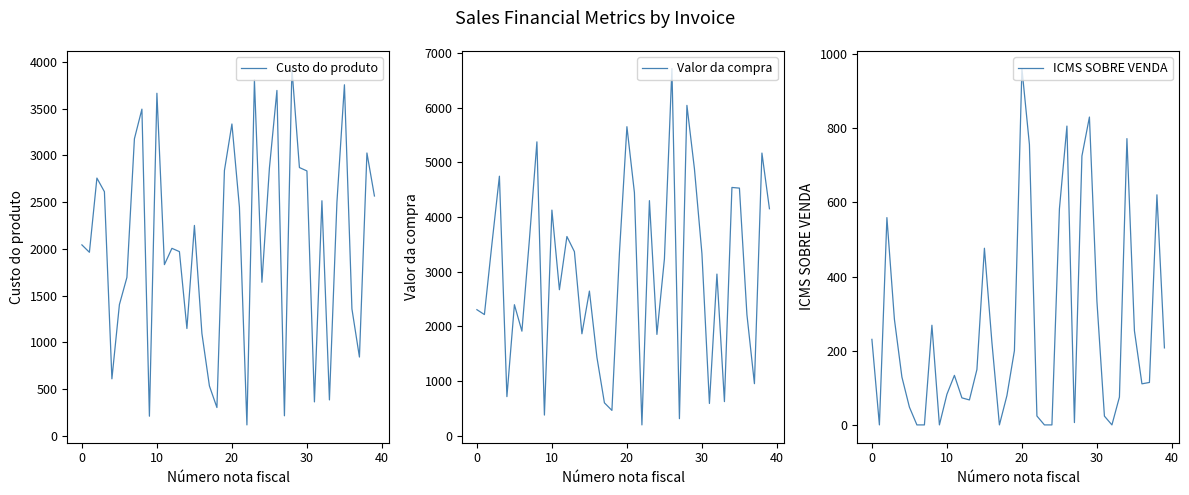

True or false: Valor da compra and ICMS SOBRE VENDA cross at least once.

False